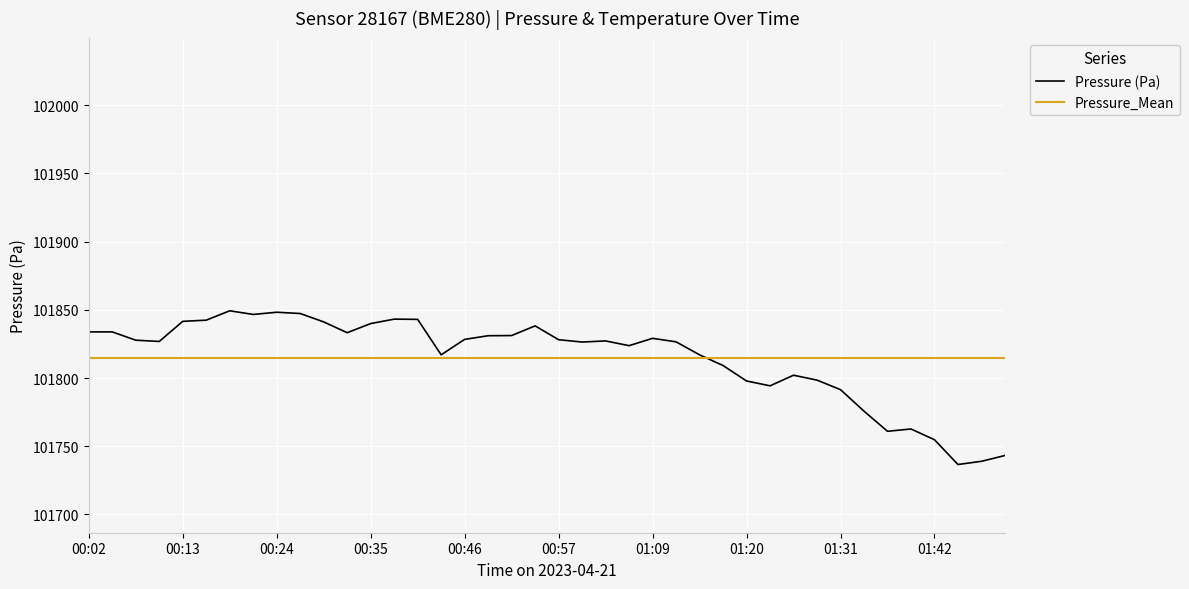

The value at 00:18 is 101849.3. True or false?

True